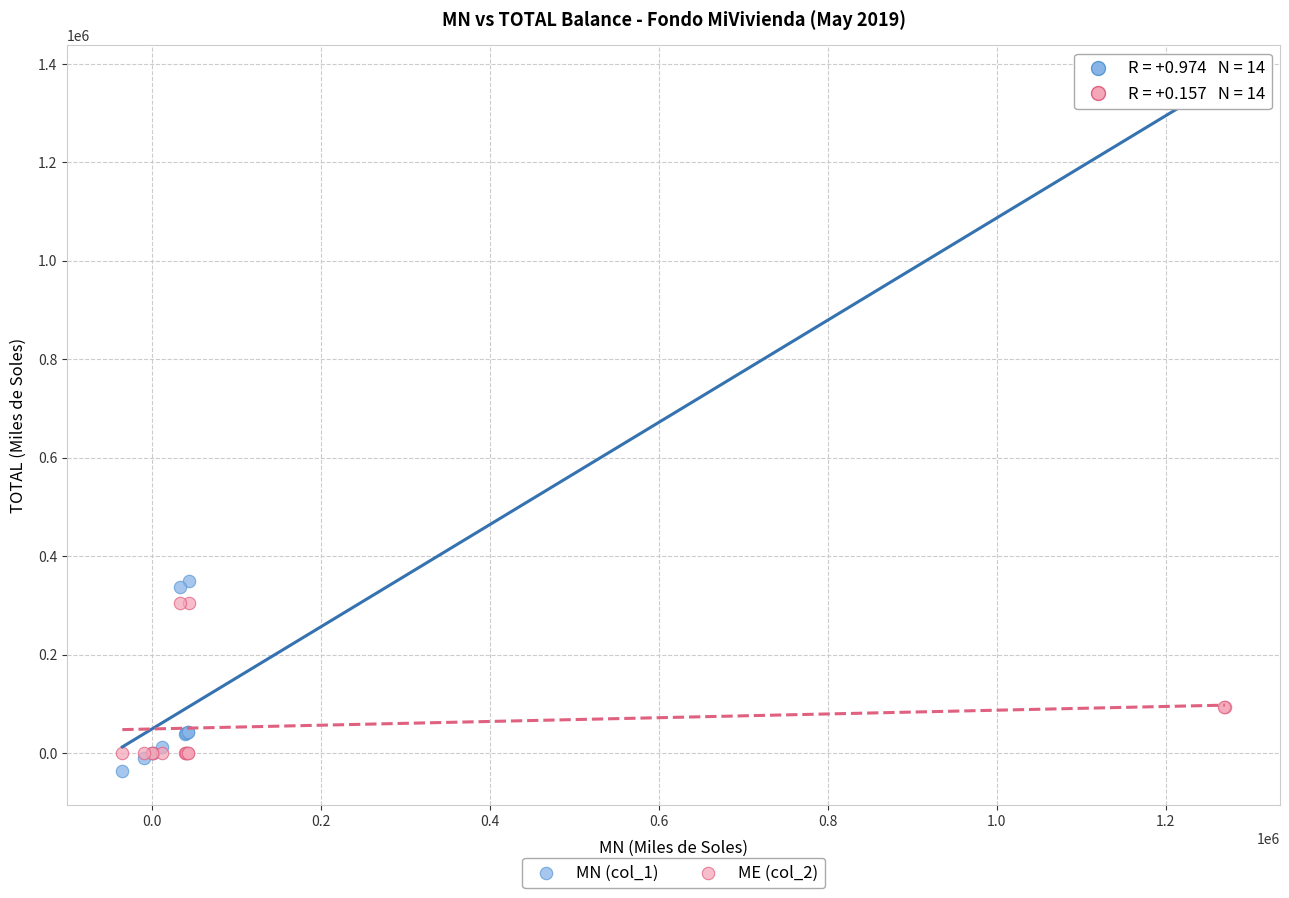

What is the X range (max minus min) for the scatter plot?

1305035.1